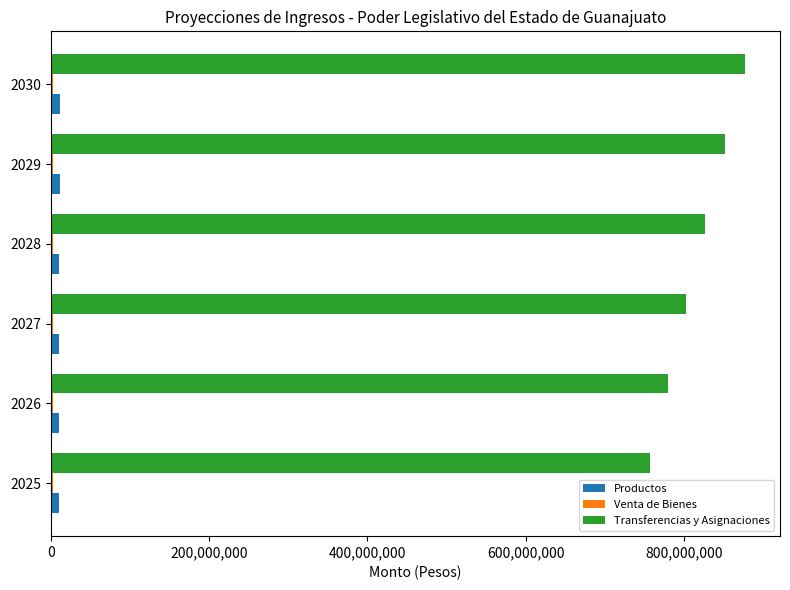

What is the maximum value for Transferencias y Asignaciones?

877108116.3